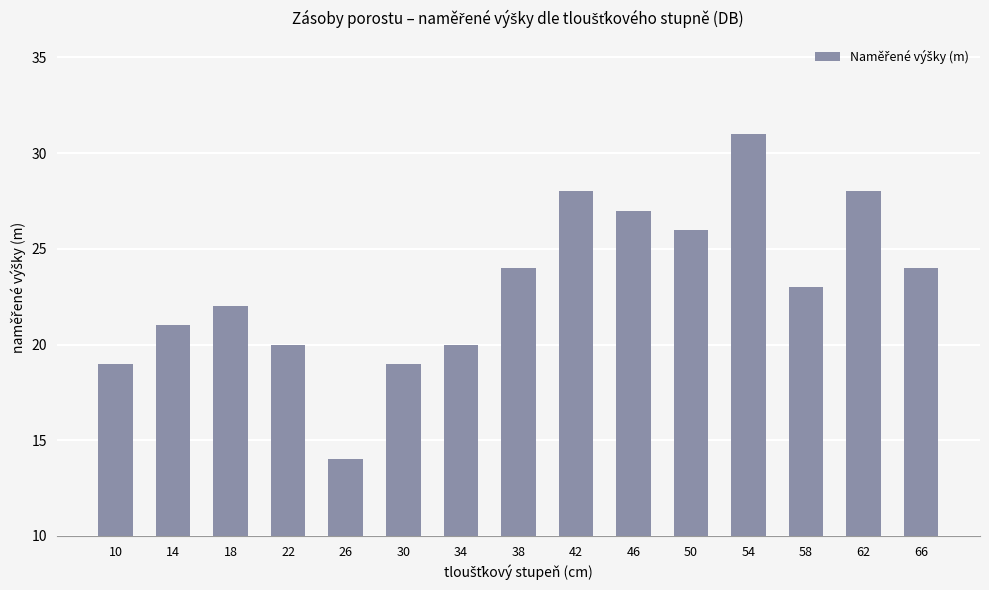

Between 26 and 62, which is larger?

62